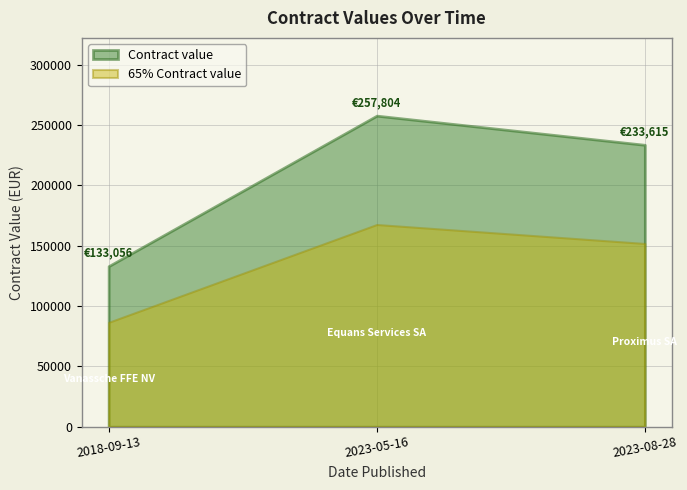

Between 2018-09-13 and 2023-05-16, which is larger?

2023-05-16